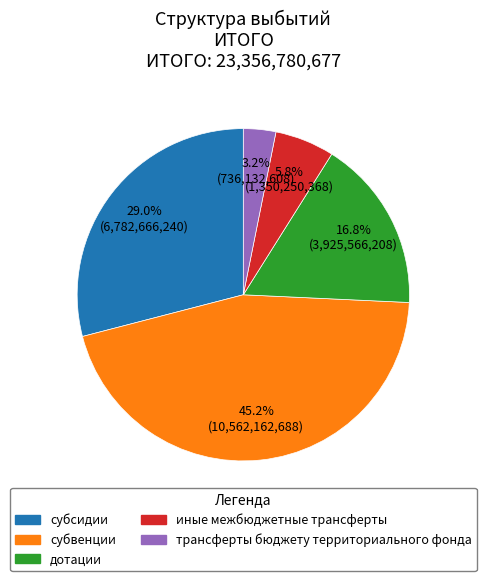

To the nearest percent, what portion does субсидии represent?

29%